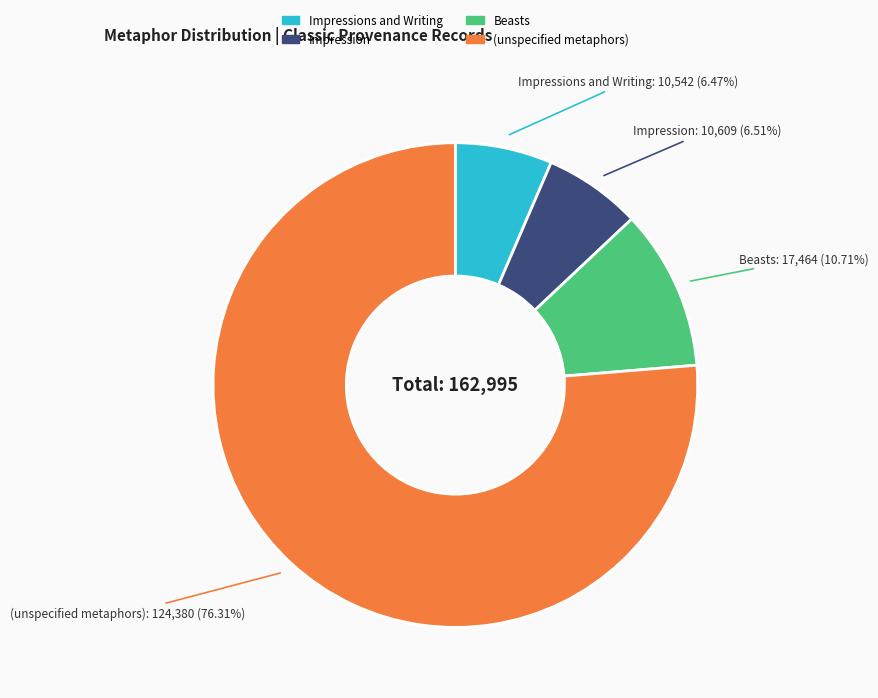

Approximately how many times larger is the value at (unspecified metaphors) compared to Impression?

11.7